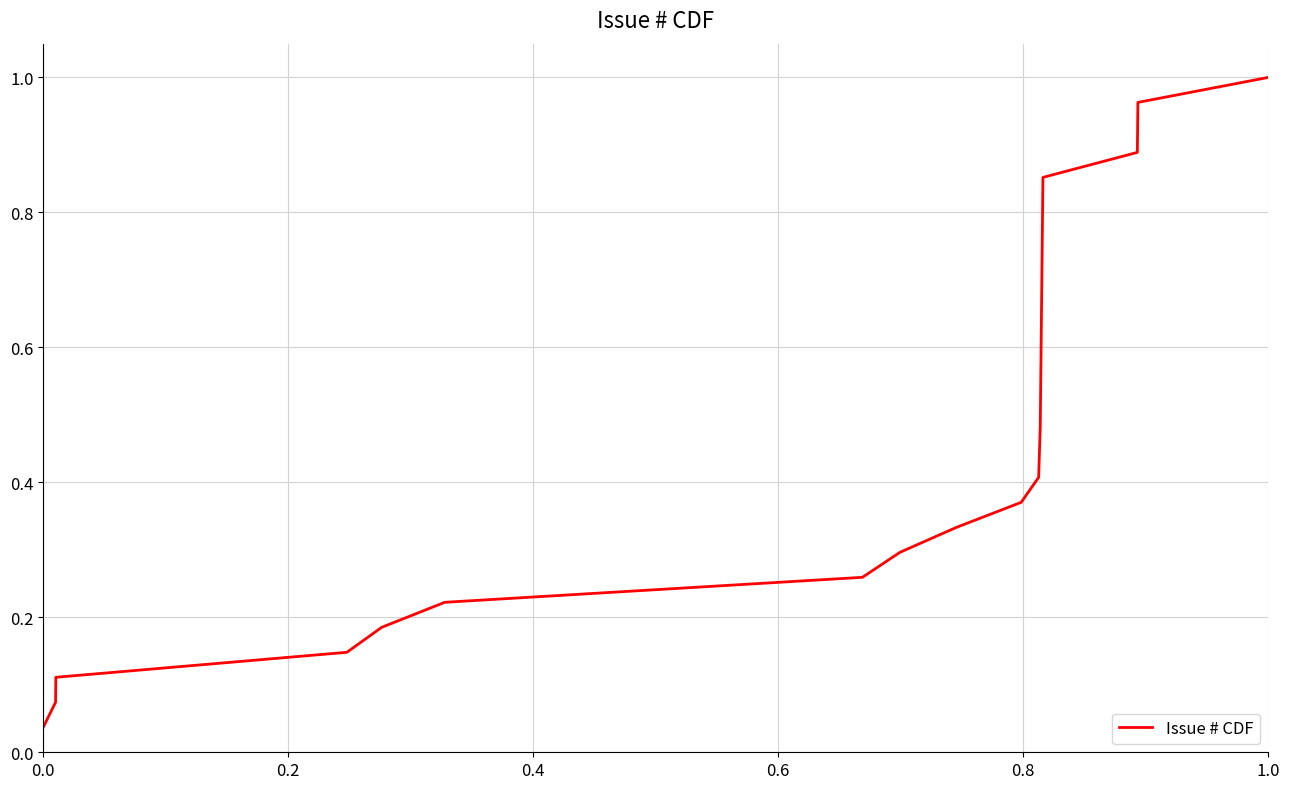

How many lines are shown in the chart?

1